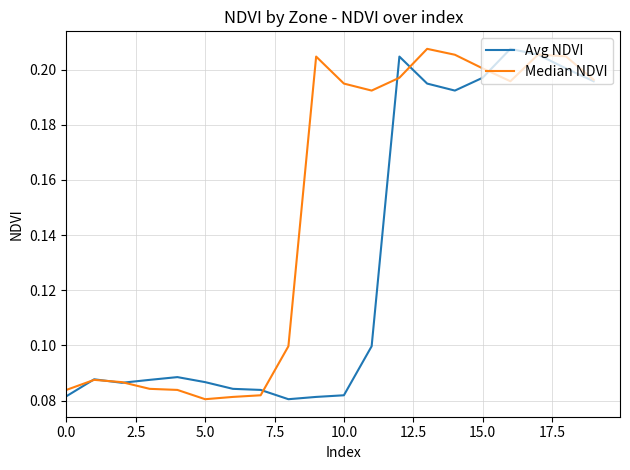

Which series has the largest total across all categories?

Median NDVI